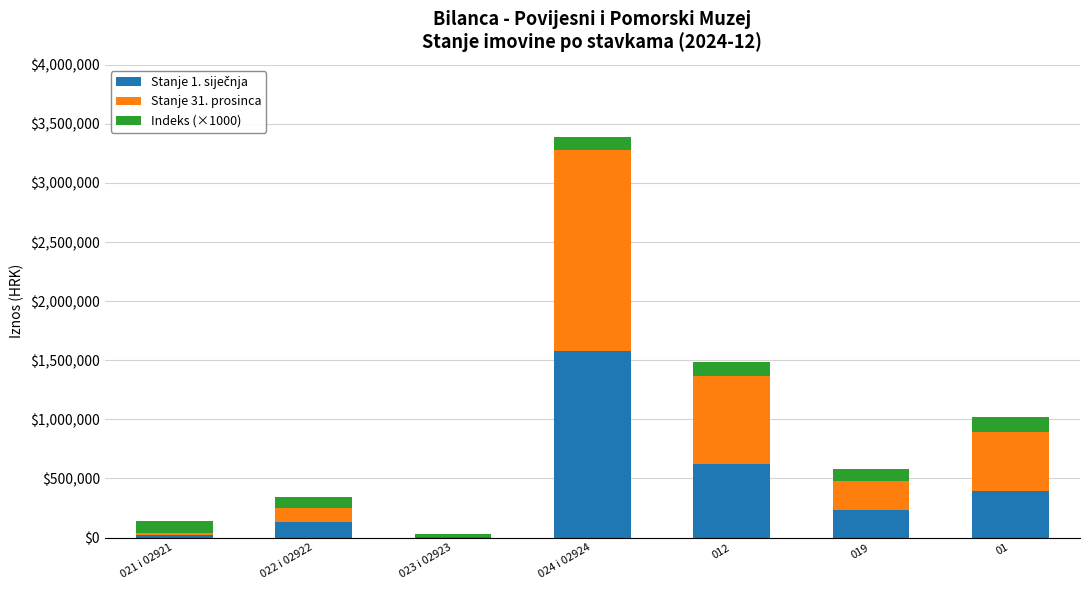

What is the total value across all series at 019?

580692.1